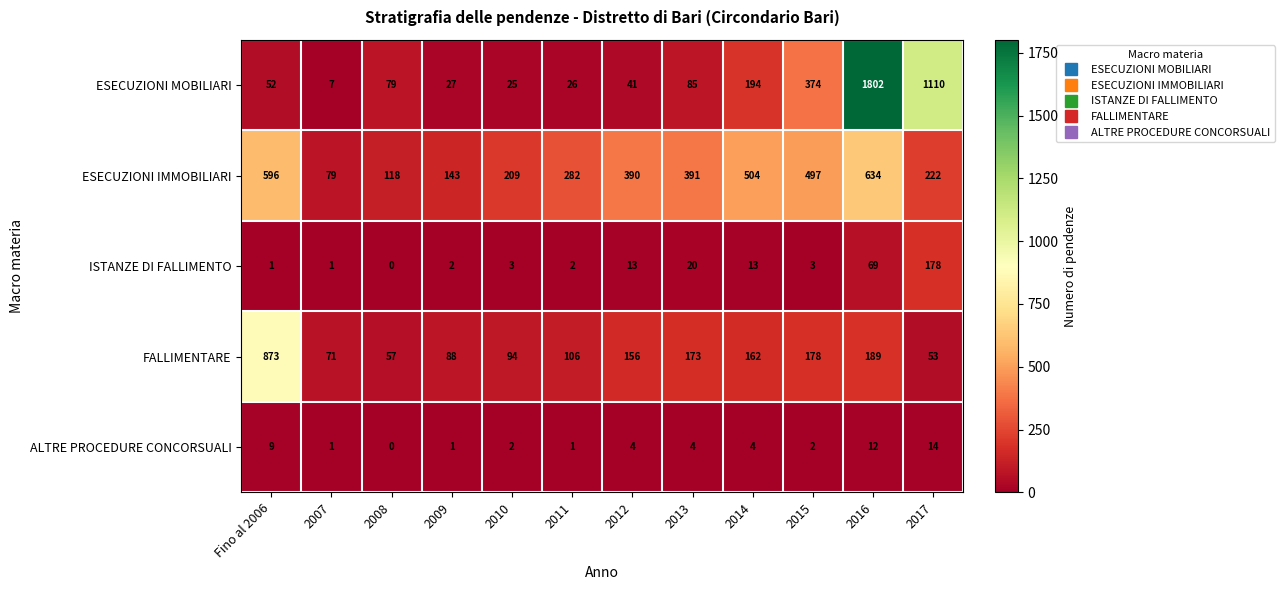

At which label does FALLIMENTARE first exceed 156?

Fino al 2006